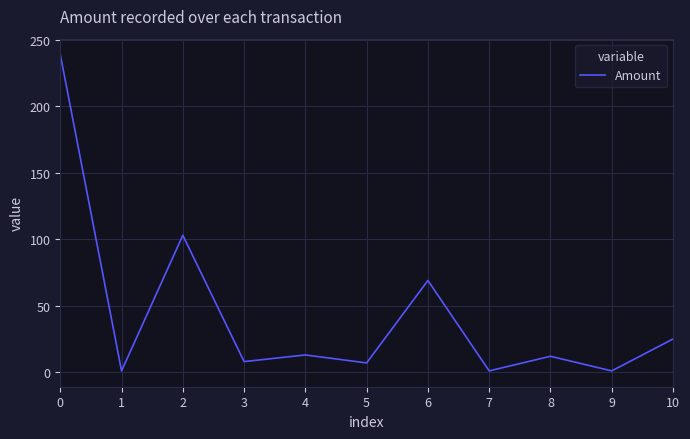

What is the difference between the maximum and minimum values?

238